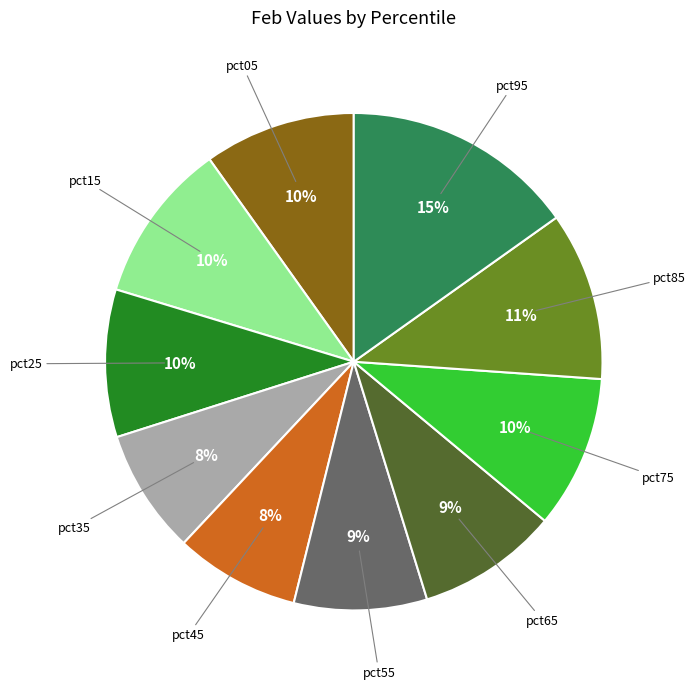

How many slices are in this pie chart?

10